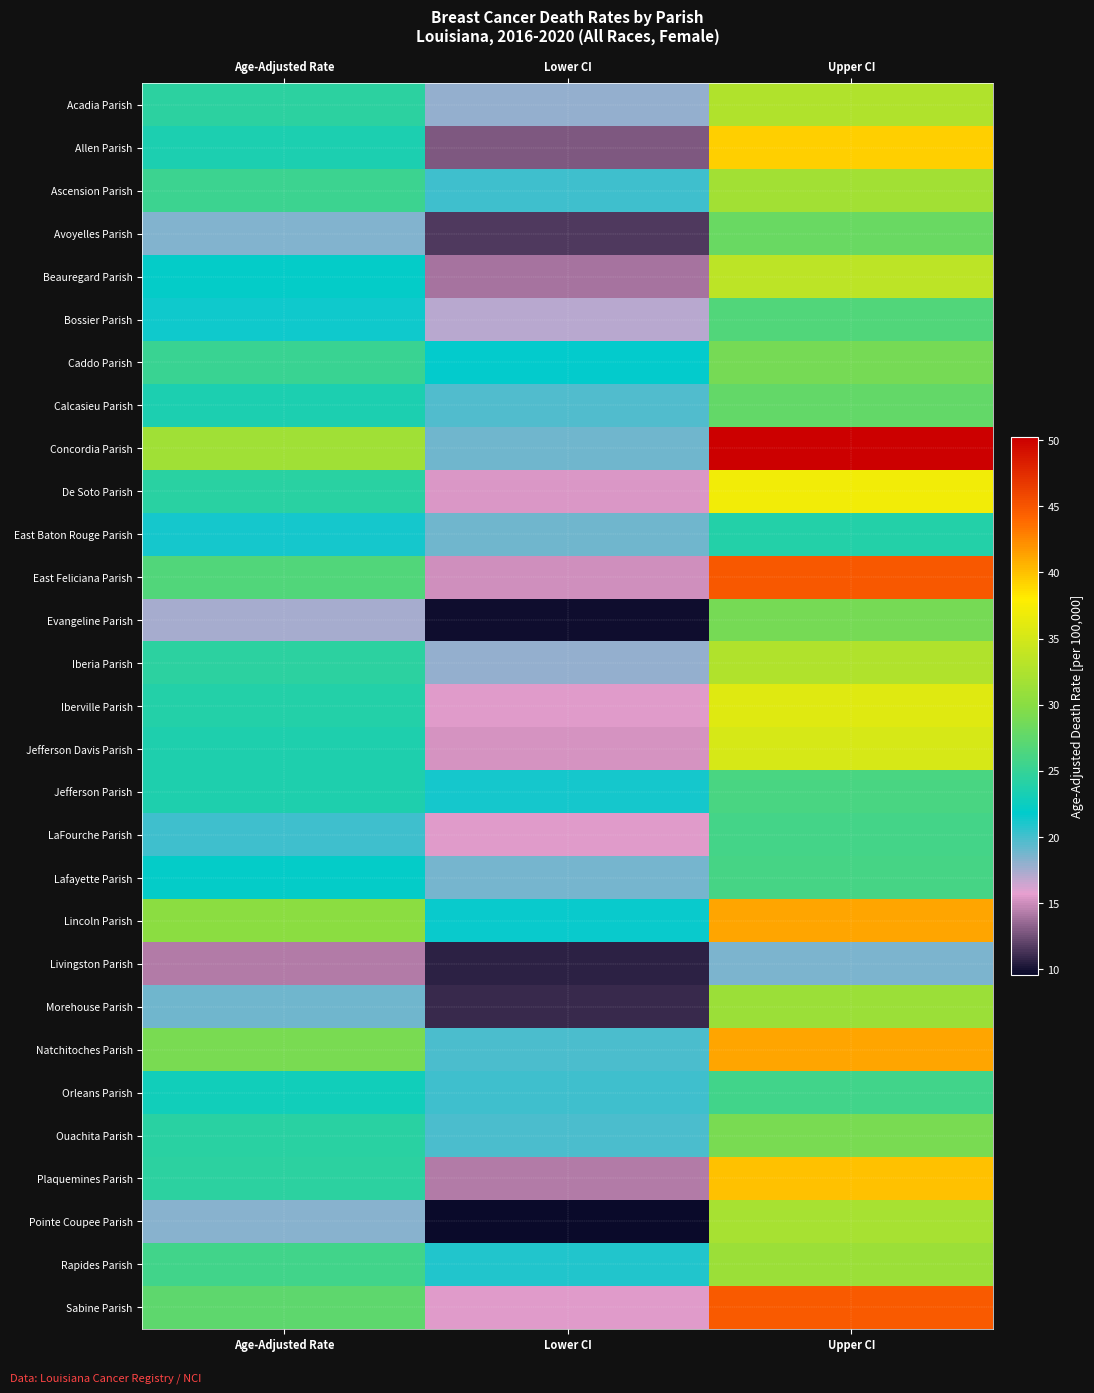

Reading left to right, what are all the values shown in this chart?

Acadia Parish: Age-Adjusted Rate=24.4	Lower CI=17.9	Upper CI=32.6
Allen Parish: Age-Adjusted Rate=23.4	Lower CI=12.9	Upper CI=39.4
Ascension Parish: Age-Adjusted Rate=25.4	Lower CI=20.1	Upper CI=31.7
Avoyelles Parish: Age-Adjusted Rate=18.4	Lower CI=11.6	Upper CI=28.0
Beauregard Parish: Age-Adjusted Rate=22.1	Lower CI=14.0	Upper CI=33.4
Bossier Parish: Age-Adjusted Rate=21.4	Lower CI=16.9	Upper CI=26.7
Caddo Parish: Age-Adjusted Rate=25.2	Lower CI=21.8	Upper CI=28.9
Calcasieu Parish: Age-Adjusted Rate=23.5	Lower CI=19.7	Upper CI=27.8
Concordia Parish: Age-Adjusted Rate=31.6	Lower CI=18.9	Upper CI=50.2
De Soto Parish: Age-Adjusted Rate=24.3	Lower CI=15.4	Upper CI=37.1
East Baton Rouge Parish: Age-Adjusted Rate=21.3	Lower CI=18.8	Upper CI=24.0
East Feliciana Parish: Age-Adjusted Rate=26.7	Lower CI=15.0	Upper CI=44.9
Evangeline Parish: Age-Adjusted Rate=17.5	Lower CI=9.8	Upper CI=28.9
Iberia Parish: Age-Adjusted Rate=24.4	Lower CI=17.9	Upper CI=32.6
Iberville Parish: Age-Adjusted Rate=24.0	Lower CI=15.6	Upper CI=35.9
Jefferson Davis Parish: Age-Adjusted Rate=23.6	Lower CI=15.2	Upper CI=35.2
Jefferson Parish: Age-Adjusted Rate=23.6	Lower CI=21.2	Upper CI=26.2
LaFourche Parish: Age-Adjusted Rate=20.2	Lower CI=15.6	Upper CI=25.9
Lafayette Parish: Age-Adjusted Rate=22.1	Lower CI=18.7	Upper CI=26.0
Lincoln Parish: Age-Adjusted Rate=30.2	Lower CI=21.6	Upper CI=41.3
Livingston Parish: Age-Adjusted Rate=14.2	Lower CI=10.7	Upper CI=18.6
Morehouse Parish: Age-Adjusted Rate=18.9	Lower CI=10.9	Upper CI=31.3
Natchitoches Parish: Age-Adjusted Rate=29.0	Lower CI=19.8	Upper CI=41.2
Orleans Parish: Age-Adjusted Rate=22.8	Lower CI=20.2	Upper CI=25.7
Ouachita Parish: Age-Adjusted Rate=24.2	Lower CI=19.9	Upper CI=29.1
Plaquemines Parish: Age-Adjusted Rate=24.5	Lower CI=14.2	Upper CI=39.9
Pointe Coupee Parish: Age-Adjusted Rate=18.2	Lower CI=9.6	Upper CI=32.0
Rapides Parish: Age-Adjusted Rate=25.7	Lower CI=21.0	Upper CI=31.2
Sabine Parish: Age-Adjusted Rate=27.5	Lower CI=15.6	Upper CI=44.8